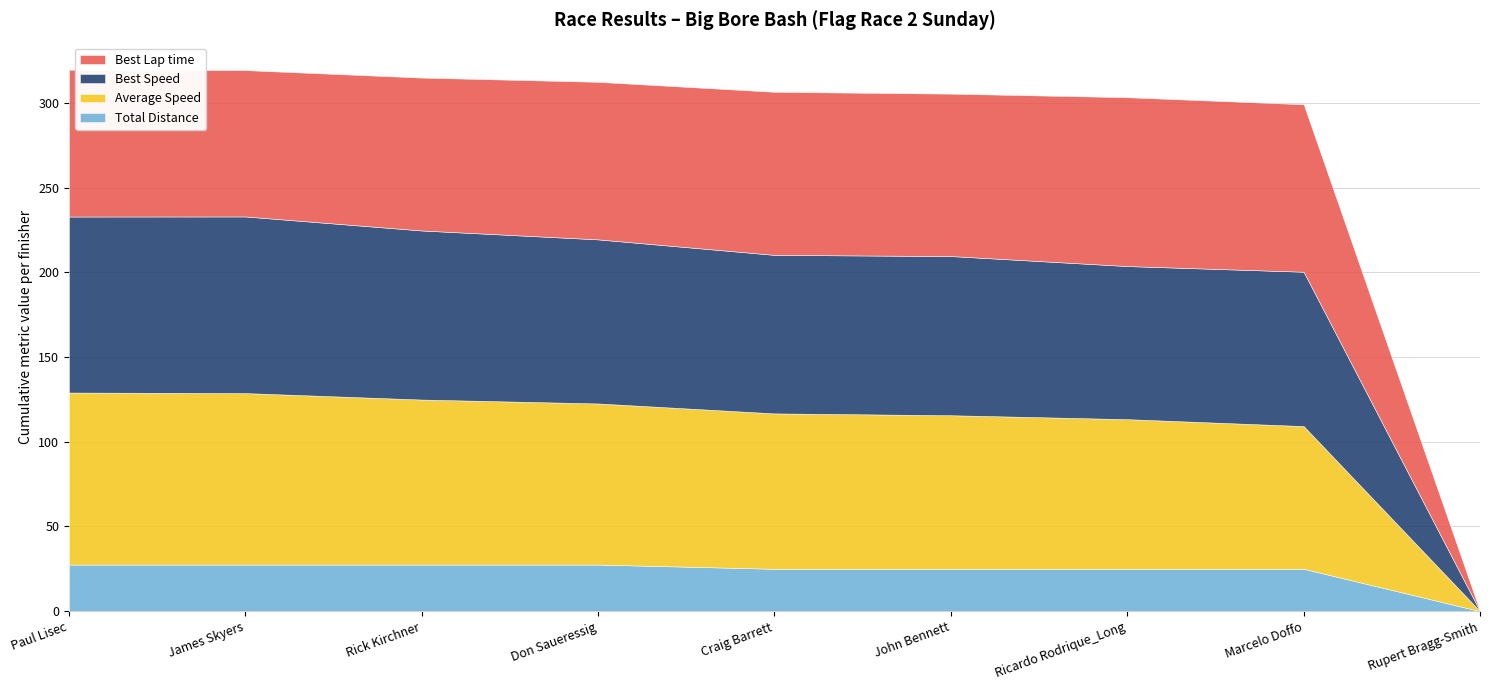

True or false: Total Distance has a value of 25.0 at Ricardo Rodrique_Long.

True